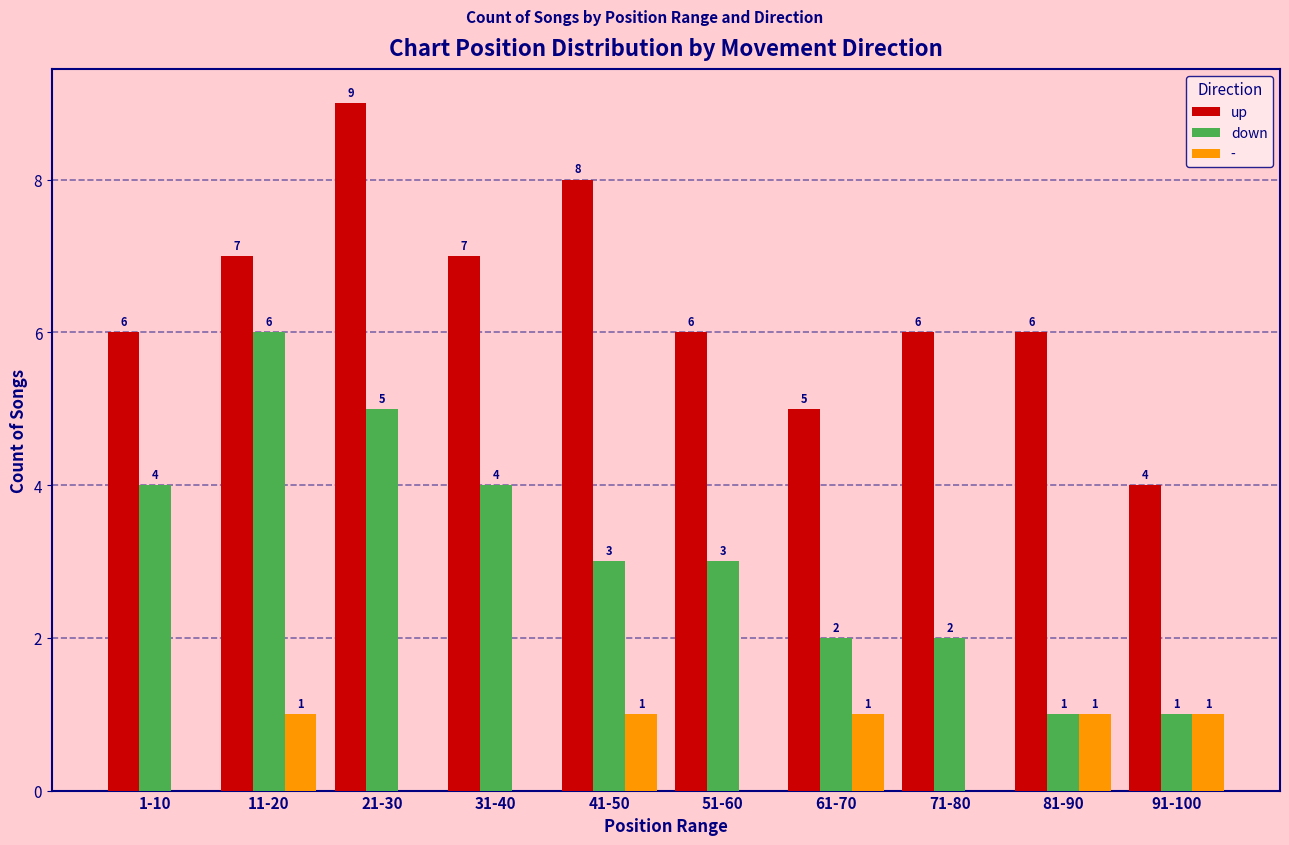

True or false: down has a value of 6 at 11-20.

True